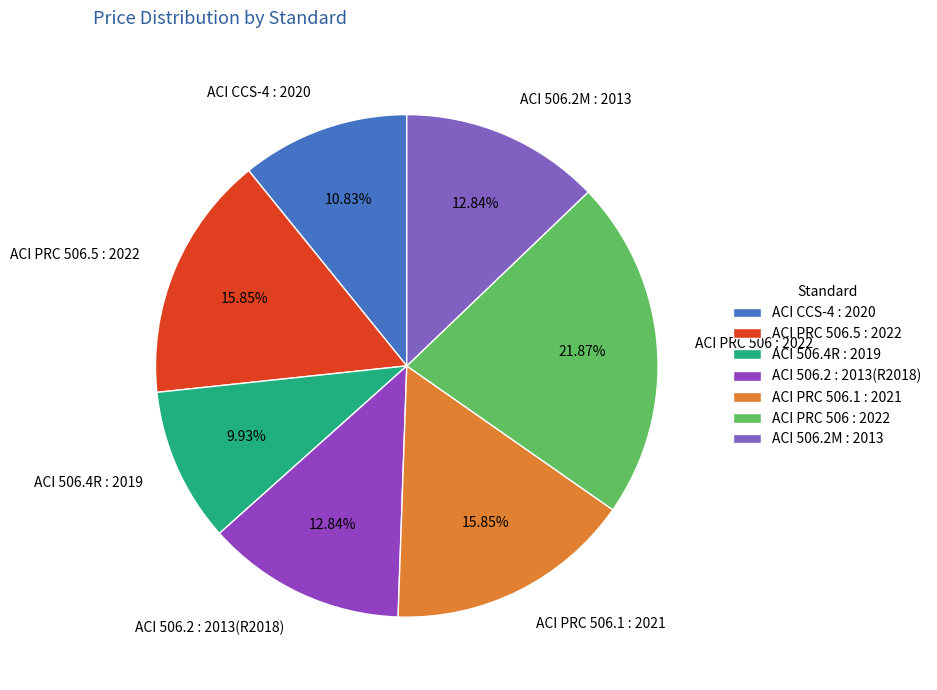

How many segments does this pie chart have?

7